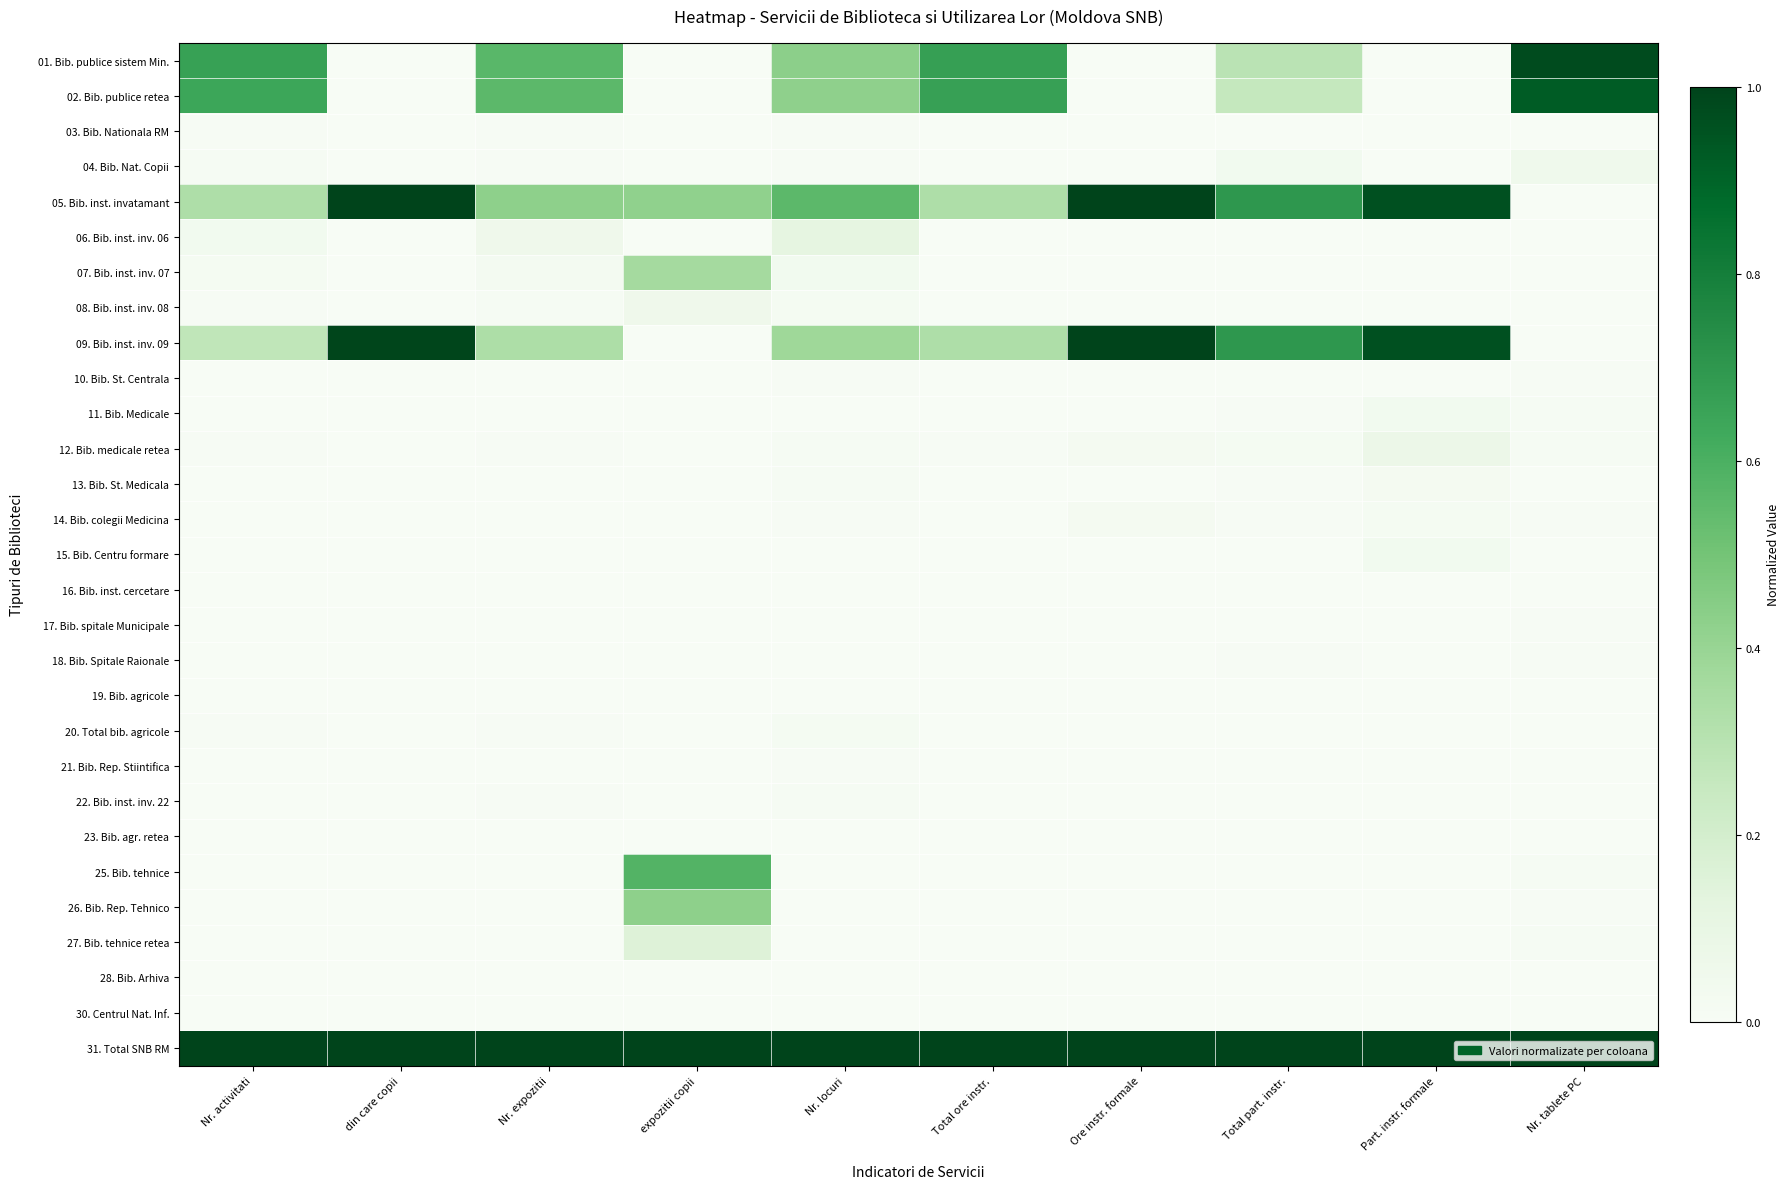

Reading left to right, list all the values displayed in this chart.

01. Bib. publice sistem Min.: Nr. activitati=0.7	din care copii=0.0	Nr. expozitii=0.6	expozitii copii=0.0	Nr. locuri=0.4	Total ore instr.=0.7	Ore instr. formale=0.0	Total part. instr.=0.3	Part. instr. formale=0.0	Nr. tablete PC=1.0
02. Bib. publice retea: Nr. activitati=0.6	din care copii=0.0	Nr. expozitii=0.6	expozitii copii=0.0	Nr. locuri=0.4	Total ore instr.=0.7	Ore instr. formale=0.0	Total part. instr.=0.3	Part. instr. formale=0.0	Nr. tablete PC=0.9
03. Bib. Nationala RM: Nr. activitati=0.0	din care copii=0.0	Nr. expozitii=0.0	expozitii copii=0.0	Nr. locuri=0.0	Total ore instr.=0.0	Ore instr. formale=0.0	Total part. instr.=0.0	Part. instr. formale=0.0	Nr. tablete PC=0.0
04. Bib. Nat. Copii: Nr. activitati=0.0	din care copii=0.0	Nr. expozitii=0.0	expozitii copii=0.0	Nr. locuri=0.0	Total ore instr.=0.0	Ore instr. formale=0.0	Total part. instr.=0.0	Part. instr. formale=0.0	Nr. tablete PC=0.1
05. Bib. inst. invatamant: Nr. activitati=0.3	din care copii=1.0	Nr. expozitii=0.4	expozitii copii=0.4	Nr. locuri=0.6	Total ore instr.=0.3	Ore instr. formale=1.0	Total part. instr.=0.7	Part. instr. formale=1.0	Nr. tablete PC=0.0
06. Bib. inst. inv. 06: Nr. activitati=0.0	din care copii=0.0	Nr. expozitii=0.1	expozitii copii=0.0	Nr. locuri=0.1	Total ore instr.=0.0	Ore instr. formale=0.0	Total part. instr.=0.0	Part. instr. formale=0.0	Nr. tablete PC=0.0
07. Bib. inst. inv. 07: Nr. activitati=0.0	din care copii=0.0	Nr. expozitii=0.0	expozitii copii=0.4	Nr. locuri=0.0	Total ore instr.=0.0	Ore instr. formale=0.0	Total part. instr.=0.0	Part. instr. formale=0.0	Nr. tablete PC=0.0
08. Bib. inst. inv. 08: Nr. activitati=0.0	din care copii=0.0	Nr. expozitii=0.0	expozitii copii=0.1	Nr. locuri=0.0	Total ore instr.=0.0	Ore instr. formale=0.0	Total part. instr.=0.0	Part. instr. formale=0.0	Nr. tablete PC=0.0
09. Bib. inst. inv. 09: Nr. activitati=0.3	din care copii=1.0	Nr. expozitii=0.3	expozitii copii=0.0	Nr. locuri=0.4	Total ore instr.=0.3	Ore instr. formale=1.0	Total part. instr.=0.7	Part. instr. formale=1.0	Nr. tablete PC=0.0
10. Bib. St. Centrala: Nr. activitati=0.0	din care copii=0.0	Nr. expozitii=0.0	expozitii copii=0.0	Nr. locuri=0.0	Total ore instr.=0.0	Ore instr. formale=0.0	Total part. instr.=0.0	Part. instr. formale=0.0	Nr. tablete PC=0.0
11. Bib. Medicale: Nr. activitati=0.0	din care copii=0.0	Nr. expozitii=0.0	expozitii copii=0.0	Nr. locuri=0.0	Total ore instr.=0.0	Ore instr. formale=0.0	Total part. instr.=0.0	Part. instr. formale=0.0	Nr. tablete PC=0.0
12. Bib. medicale retea: Nr. activitati=0.0	din care copii=0.0	Nr. expozitii=0.0	expozitii copii=0.0	Nr. locuri=0.0	Total ore instr.=0.0	Ore instr. formale=0.0	Total part. instr.=0.0	Part. instr. formale=0.1	Nr. tablete PC=0.0
13. Bib. St. Medicala: Nr. activitati=0.0	din care copii=0.0	Nr. expozitii=0.0	expozitii copii=0.0	Nr. locuri=0.0	Total ore instr.=0.0	Ore instr. formale=0.0	Total part. instr.=0.0	Part. instr. formale=0.0	Nr. tablete PC=0.0
14. Bib. colegii Medicina: Nr. activitati=0.0	din care copii=0.0	Nr. expozitii=0.0	expozitii copii=0.0	Nr. locuri=0.0	Total ore instr.=0.0	Ore instr. formale=0.0	Total part. instr.=0.0	Part. instr. formale=0.0	Nr. tablete PC=0.0
15. Bib. Centru formare: Nr. activitati=0.0	din care copii=0.0	Nr. expozitii=0.0	expozitii copii=0.0	Nr. locuri=0.0	Total ore instr.=0.0	Ore instr. formale=0.0	Total part. instr.=0.0	Part. instr. formale=0.0	Nr. tablete PC=0.0
16. Bib. inst. cercetare: Nr. activitati=0.0	din care copii=0.0	Nr. expozitii=0.0	expozitii copii=0.0	Nr. locuri=0.0	Total ore instr.=0.0	Ore instr. formale=0.0	Total part. instr.=0.0	Part. instr. formale=0.0	Nr. tablete PC=0.0
17. Bib. spitale Municipale: Nr. activitati=0.0	din care copii=0.0	Nr. expozitii=0.0	expozitii copii=0.0	Nr. locuri=0.0	Total ore instr.=0.0	Ore instr. formale=0.0	Total part. instr.=0.0	Part. instr. formale=0.0	Nr. tablete PC=0.0
18. Bib. Spitale Raionale: Nr. activitati=0.0	din care copii=0.0	Nr. expozitii=0.0	expozitii copii=0.0	Nr. locuri=0.0	Total ore instr.=0.0	Ore instr. formale=0.0	Total part. instr.=0.0	Part. instr. formale=0.0	Nr. tablete PC=0.0
19. Bib. agricole: Nr. activitati=0.0	din care copii=0.0	Nr. expozitii=0.0	expozitii copii=0.0	Nr. locuri=0.0	Total ore instr.=0.0	Ore instr. formale=0.0	Total part. instr.=0.0	Part. instr. formale=0.0	Nr. tablete PC=0.0
20. Total bib. agricole: Nr. activitati=0.0	din care copii=0.0	Nr. expozitii=0.0	expozitii copii=0.0	Nr. locuri=0.0	Total ore instr.=0.0	Ore instr. formale=0.0	Total part. instr.=0.0	Part. instr. formale=0.0	Nr. tablete PC=0.0
21. Bib. Rep. Stiintifica: Nr. activitati=0.0	din care copii=0.0	Nr. expozitii=0.0	expozitii copii=0.0	Nr. locuri=0.0	Total ore instr.=0.0	Ore instr. formale=0.0	Total part. instr.=0.0	Part. instr. formale=0.0	Nr. tablete PC=0.0
22. Bib. inst. inv. 22: Nr. activitati=0.0	din care copii=0.0	Nr. expozitii=0.0	expozitii copii=0.0	Nr. locuri=0.0	Total ore instr.=0.0	Ore instr. formale=0.0	Total part. instr.=0.0	Part. instr. formale=0.0	Nr. tablete PC=0.0
23. Bib. agr. retea: Nr. activitati=0.0	din care copii=0.0	Nr. expozitii=0.0	expozitii copii=0.0	Nr. locuri=0.0	Total ore instr.=0.0	Ore instr. formale=0.0	Total part. instr.=0.0	Part. instr. formale=0.0	Nr. tablete PC=0.0
25. Bib. tehnice: Nr. activitati=0.0	din care copii=0.0	Nr. expozitii=0.0	expozitii copii=0.6	Nr. locuri=0.0	Total ore instr.=0.0	Ore instr. formale=0.0	Total part. instr.=0.0	Part. instr. formale=0.0	Nr. tablete PC=0.0
26. Bib. Rep. Tehnico: Nr. activitati=0.0	din care copii=0.0	Nr. expozitii=0.0	expozitii copii=0.4	Nr. locuri=0.0	Total ore instr.=0.0	Ore instr. formale=0.0	Total part. instr.=0.0	Part. instr. formale=0.0	Nr. tablete PC=0.0
27. Bib. tehnice retea: Nr. activitati=0.0	din care copii=0.0	Nr. expozitii=0.0	expozitii copii=0.2	Nr. locuri=0.0	Total ore instr.=0.0	Ore instr. formale=0.0	Total part. instr.=0.0	Part. instr. formale=0.0	Nr. tablete PC=0.0
28. Bib. Arhiva: Nr. activitati=0.0	din care copii=0.0	Nr. expozitii=0.0	expozitii copii=0.0	Nr. locuri=0.0	Total ore instr.=0.0	Ore instr. formale=0.0	Total part. instr.=0.0	Part. instr. formale=0.0	Nr. tablete PC=0.0
30. Centrul Nat. Inf.: Nr. activitati=0.0	din care copii=0.0	Nr. expozitii=0.0	expozitii copii=0.0	Nr. locuri=0.0	Total ore instr.=0.0	Ore instr. formale=0.0	Total part. instr.=0.0	Part. instr. formale=0.0	Nr. tablete PC=0.0
31. Total SNB RM: Nr. activitati=1.0	din care copii=1.0	Nr. expozitii=1.0	expozitii copii=1.0	Nr. locuri=1.0	Total ore instr.=1.0	Ore instr. formale=1.0	Total part. instr.=1.0	Part. instr. formale=1.0	Nr. tablete PC=1.0